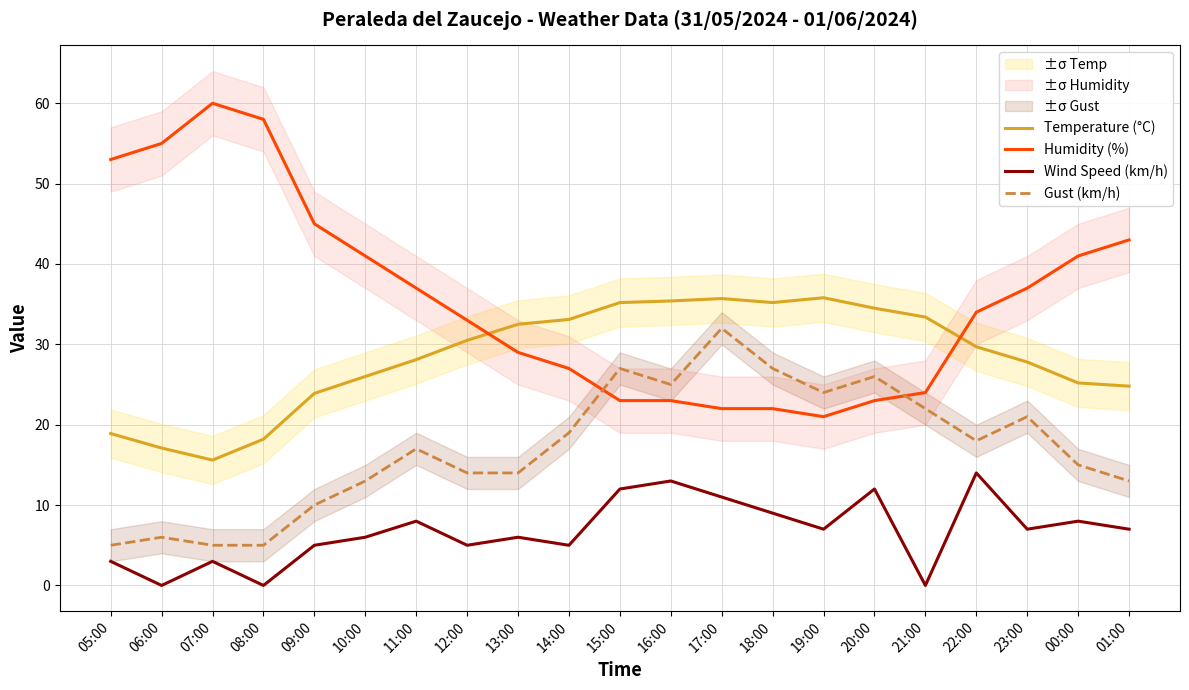

List the series in order of their overall mean, lowest first.

Wind Speed (km/h), Gust (km/h), Temperature (°C), Humidity (%)